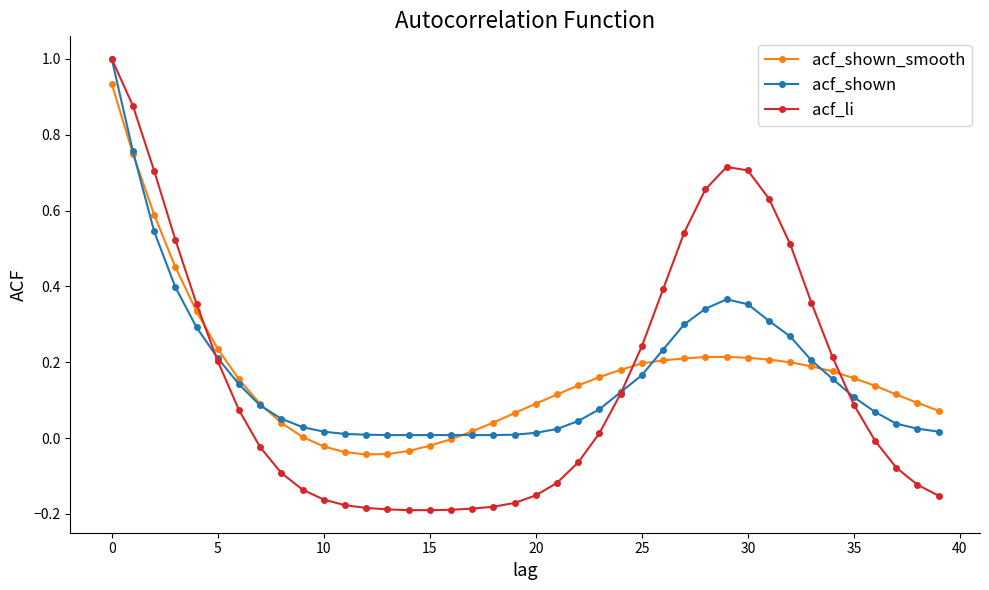

What is the value of the acf_shown_smooth point at the 29th from the left?

0.2